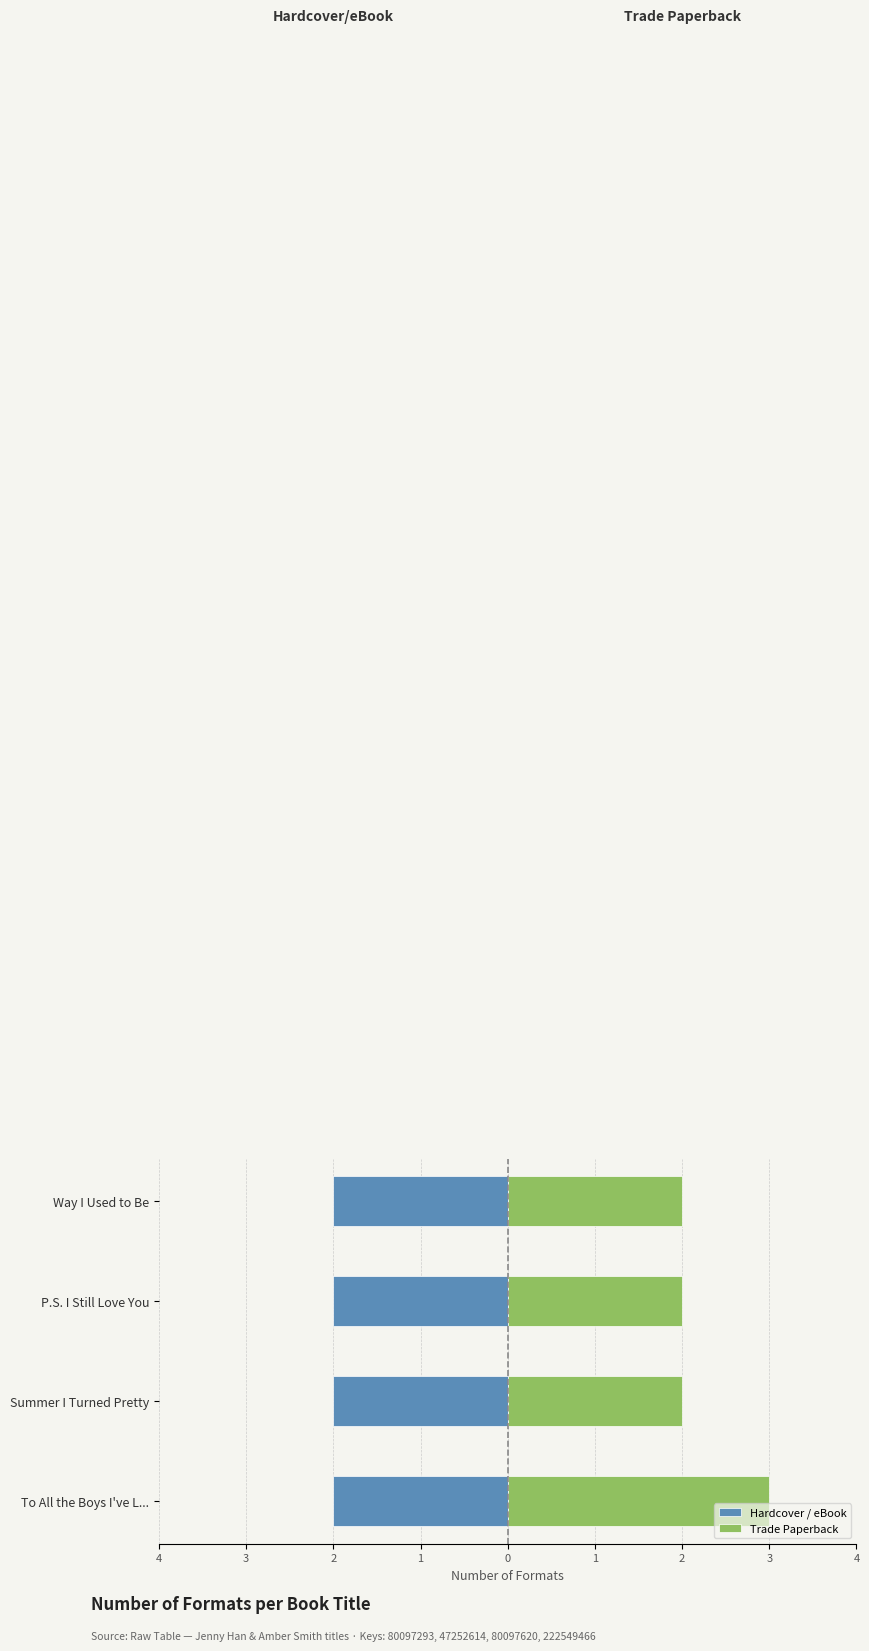

The Hardcover / eBook series shows 0.7 at 3. True or false?

False